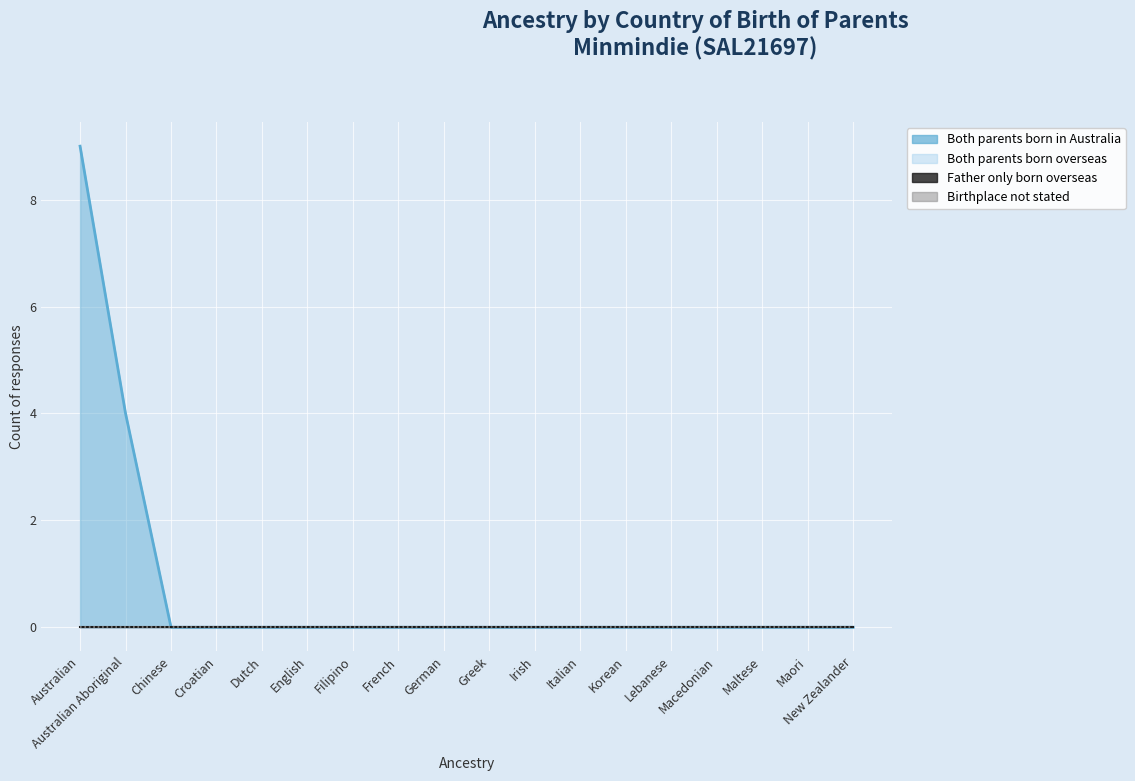

List the series in order of their peak value, highest first.

Both parents born in Australia, Both parents born overseas, Father only born overseas, Birthplace not stated